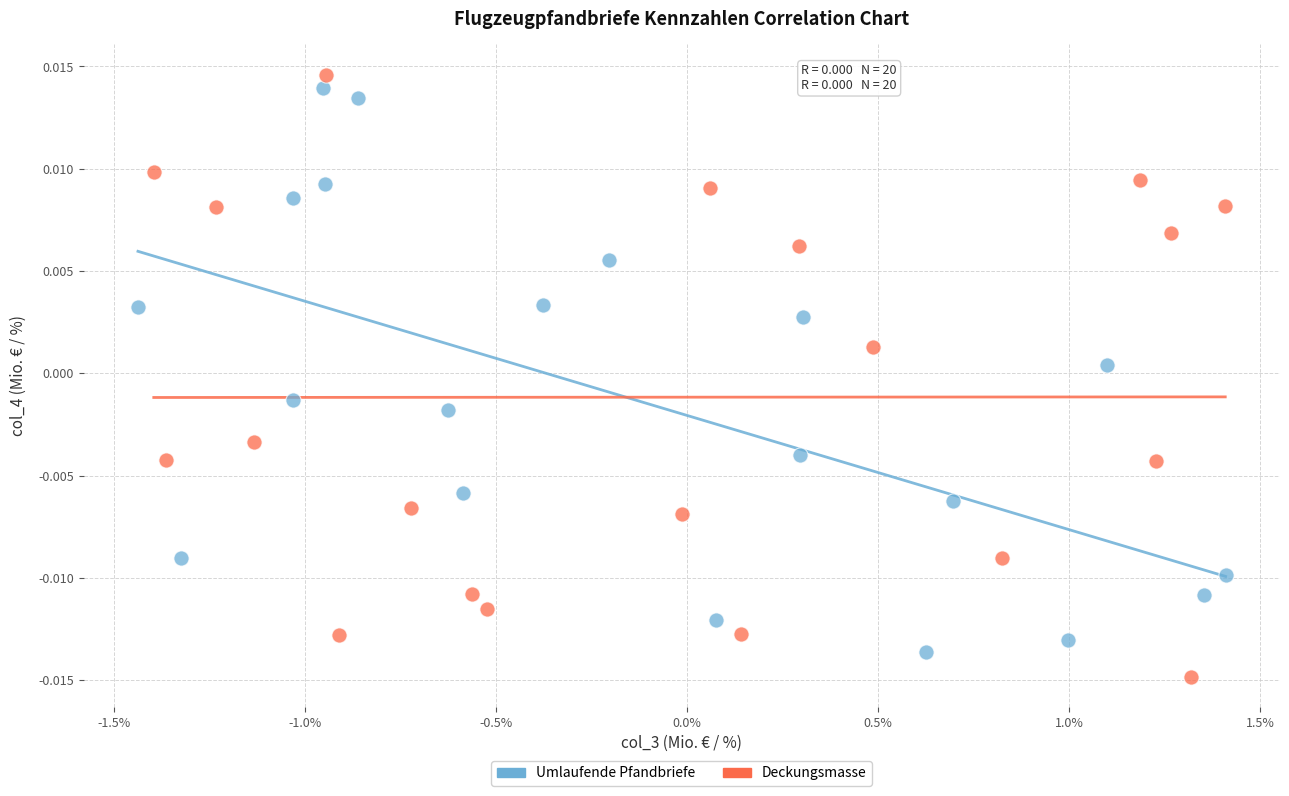

What are all the series names shown in the legend?

Umlaufende Pfandbriefe, Deckungsmasse